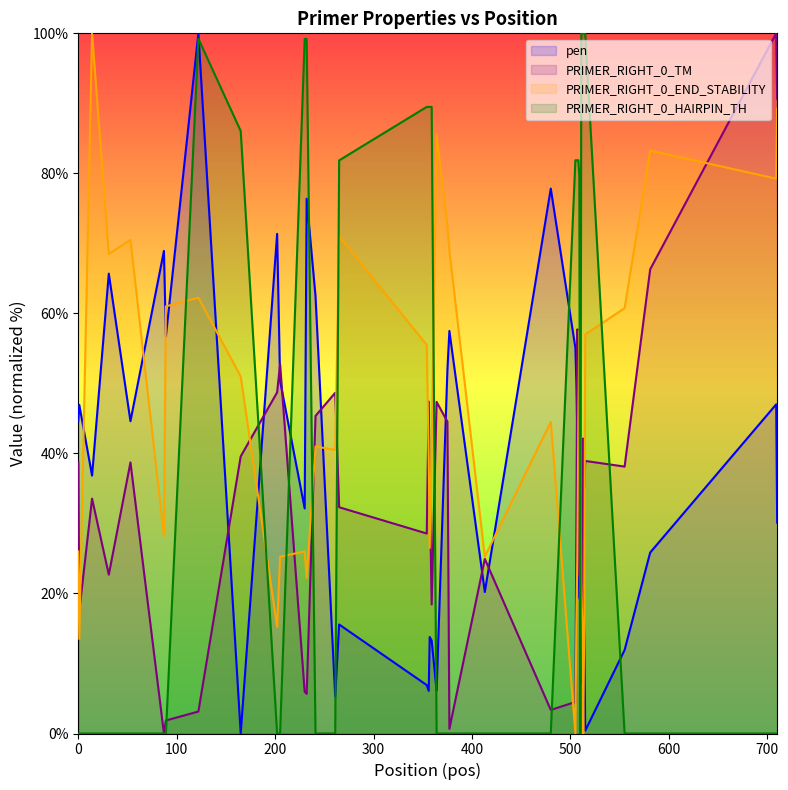

How many positive values does the PRIMER_RIGHT_0_TM series have?

39